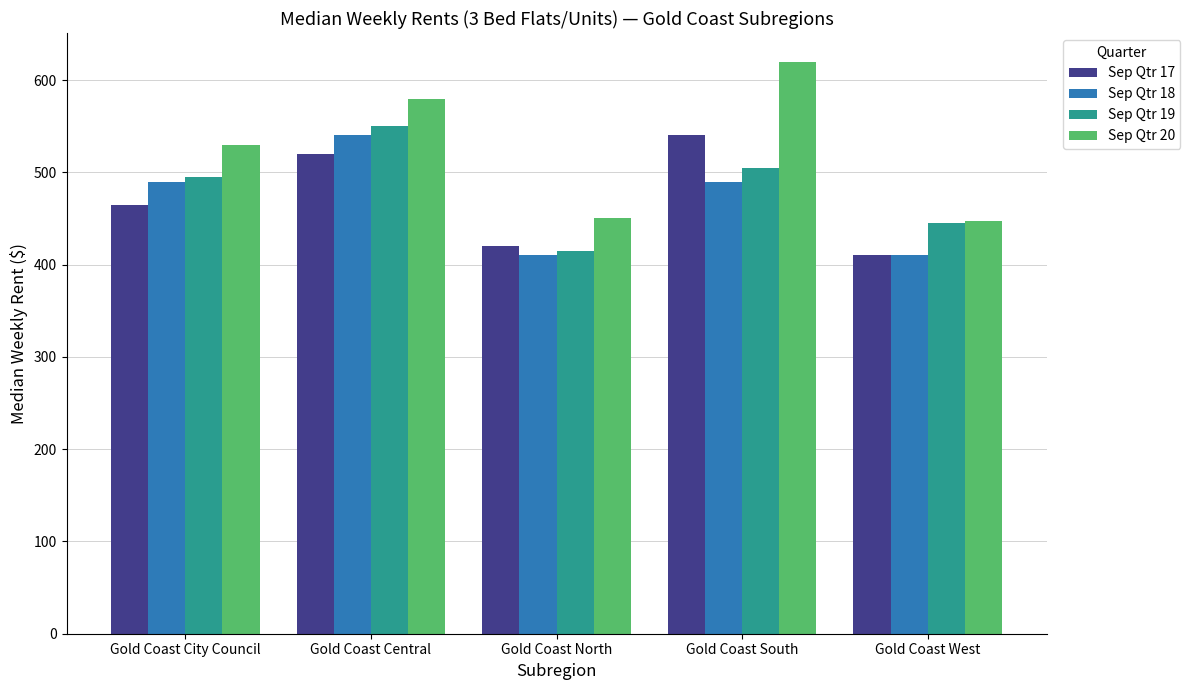

Between Gold Coast City Council and Gold Coast West, which series saw the biggest shift?

Sep Qtr 20